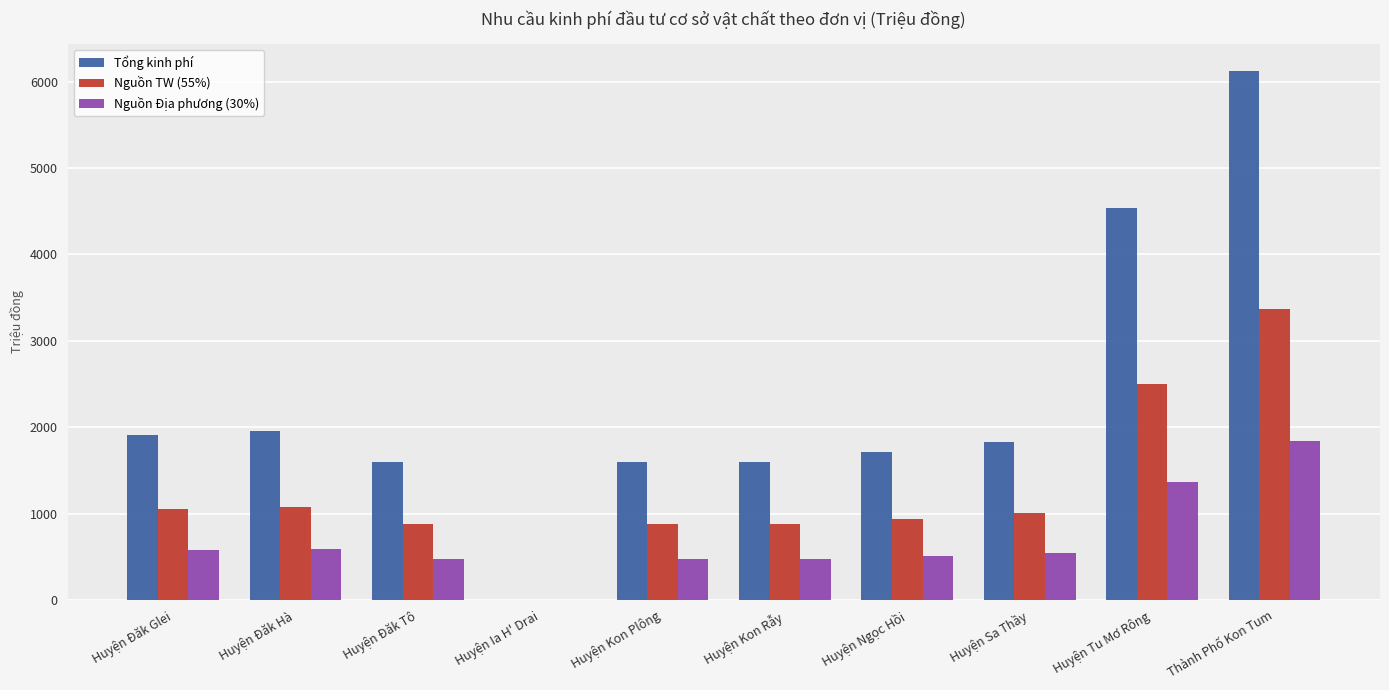

At which label does Nguồn Địa phương (30%) first exceed 549?

Huyện Đăk Glei